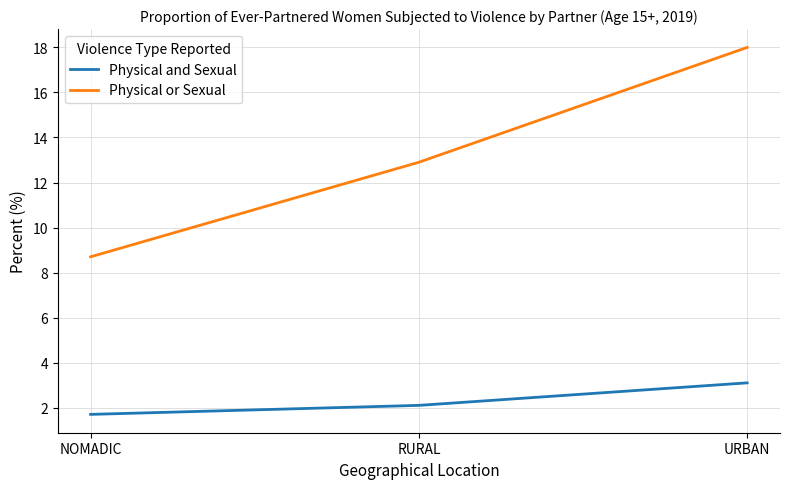

Read the Physical and Sexual value at NOMADIC.

1.7